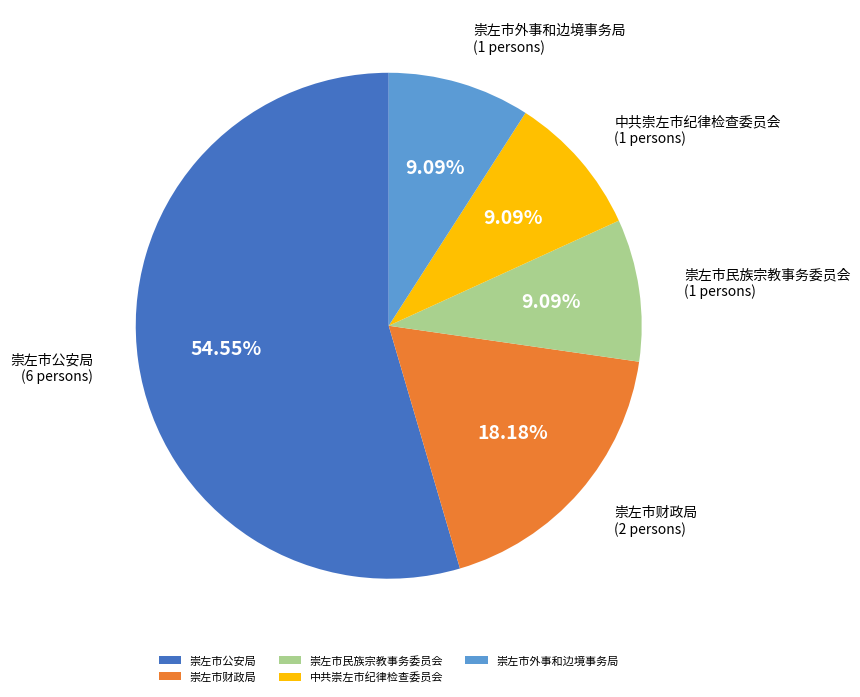

What is the largest slice in the pie chart?

崇左市公安局